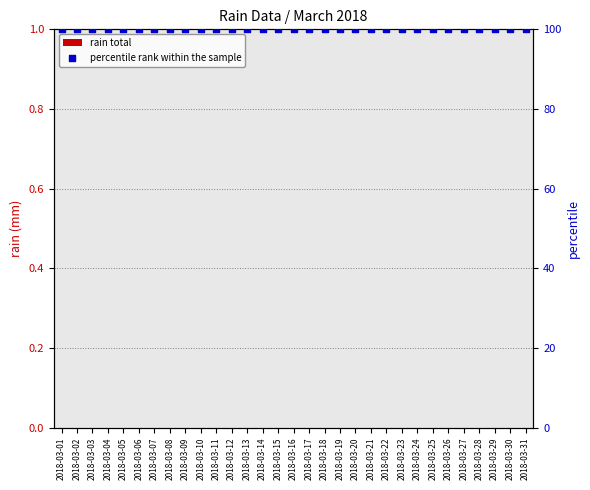

Which series has the widest spread of Y values?

rain total